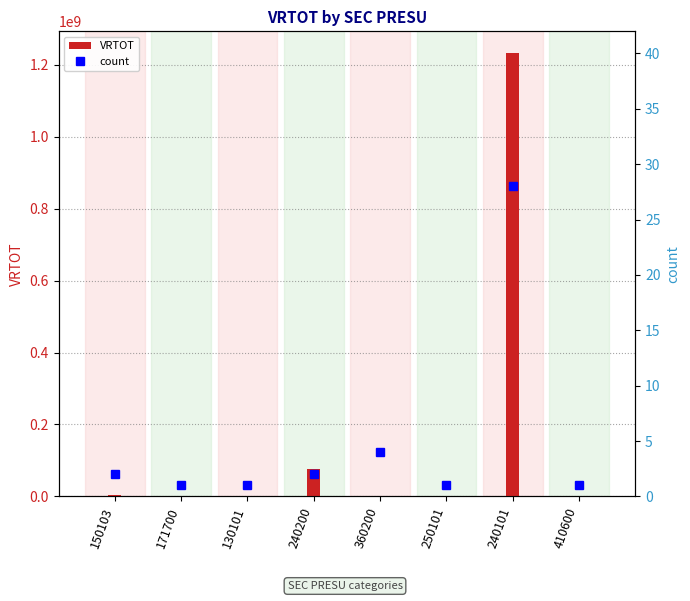

How many categories are shown in the chart?

8